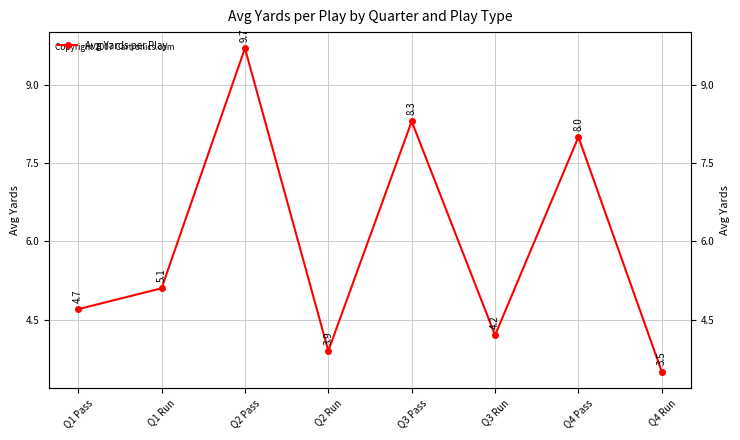

Reading left to right, transcribe all the data shown in this chart.

Q1 Pass=4.7	Q1 Run=5.1	Q2 Pass=9.7	Q2 Run=3.9	Q3 Pass=8.3	Q3 Run=4.2	Q4 Pass=8.0	Q4 Run=3.5